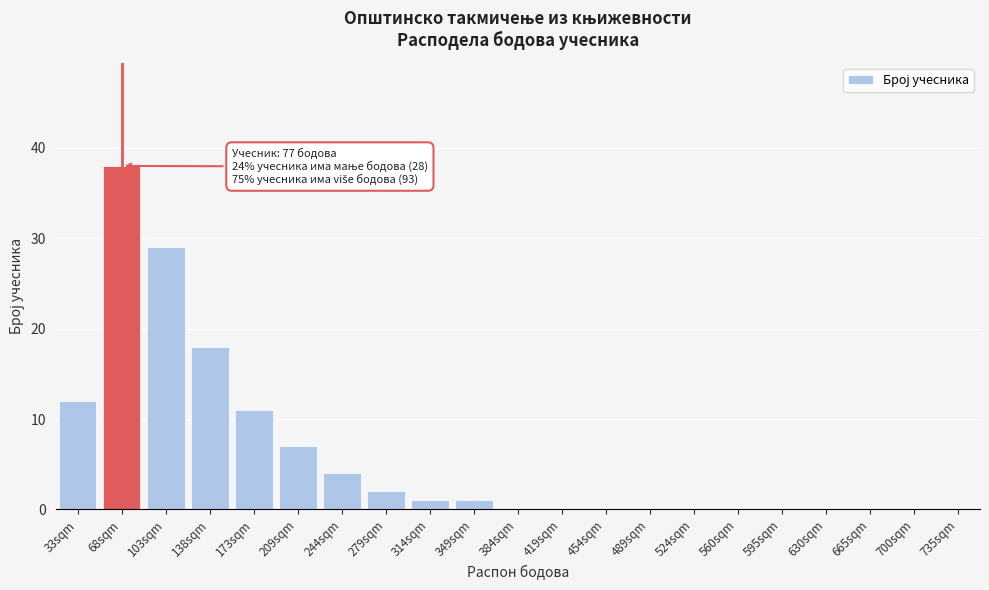

Reading left to right, extract all data points from this chart.

33sqm=12	68sqm=38	103sqm=29	138sqm=18	173sqm=11	209sqm=7	244sqm=4	279sqm=2	314sqm=1	349sqm=1	384sqm=0	419sqm=0	454sqm=0	489sqm=0	524sqm=0	560sqm=0	595sqm=0	630sqm=0	665sqm=0	700sqm=0	735sqm=0